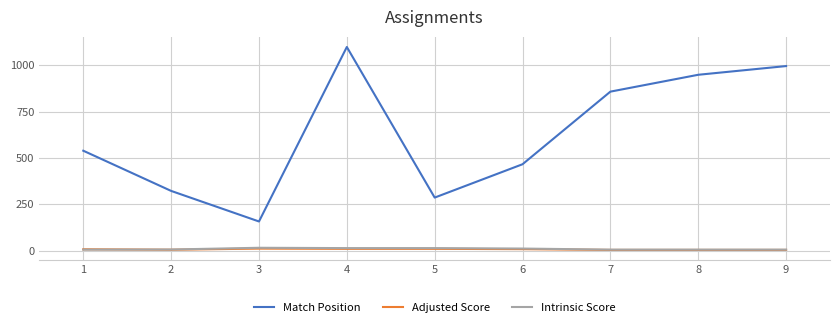

What are all the series names shown in the legend?

Match Position, Adjusted Score, Intrinsic Score